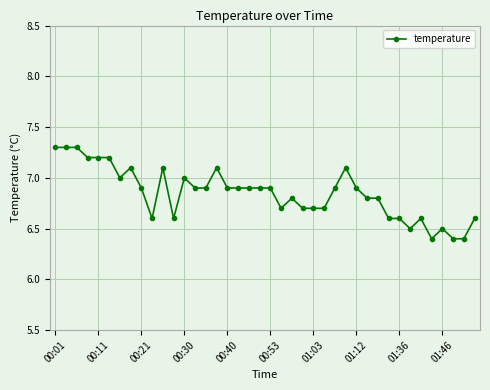

True or false: there are more than 2 points higher than both neighbors.

True